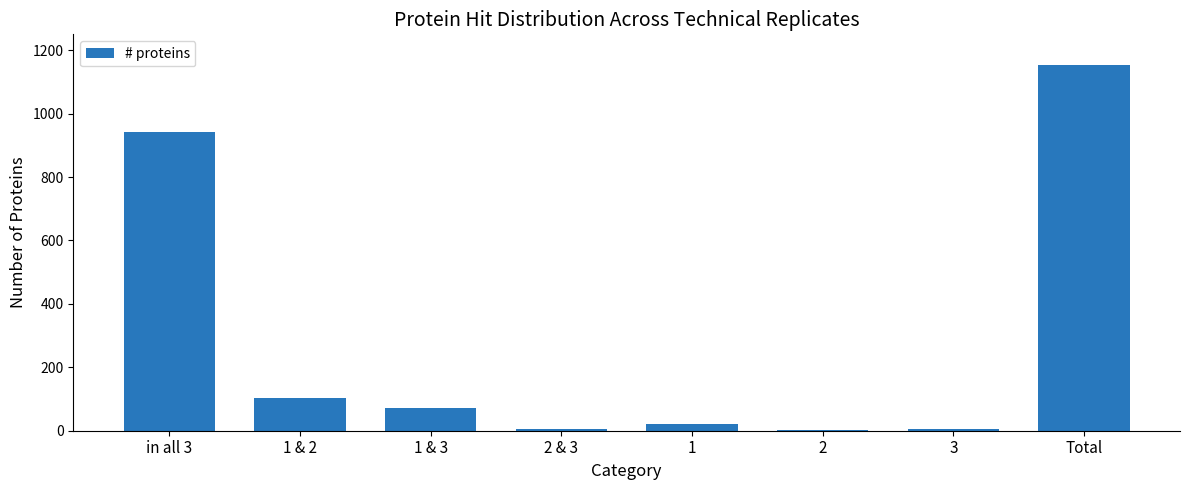

What is the difference between the values at 1 and Total?

1132